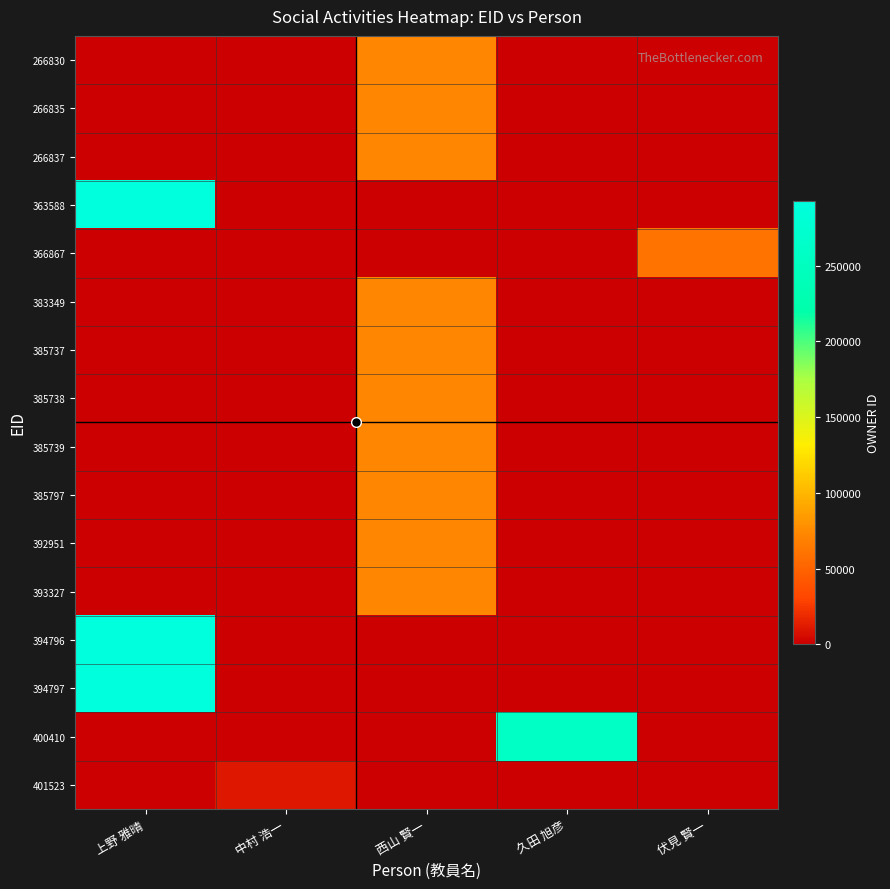

Rank the series at 久田 旭彦 from lowest to highest value.

266830, 266835, 266837, 363588, 366867, 383349, 385737, 385738, 385739, 385797, 392951, 393327, 394796, 394797, 401523, 400410